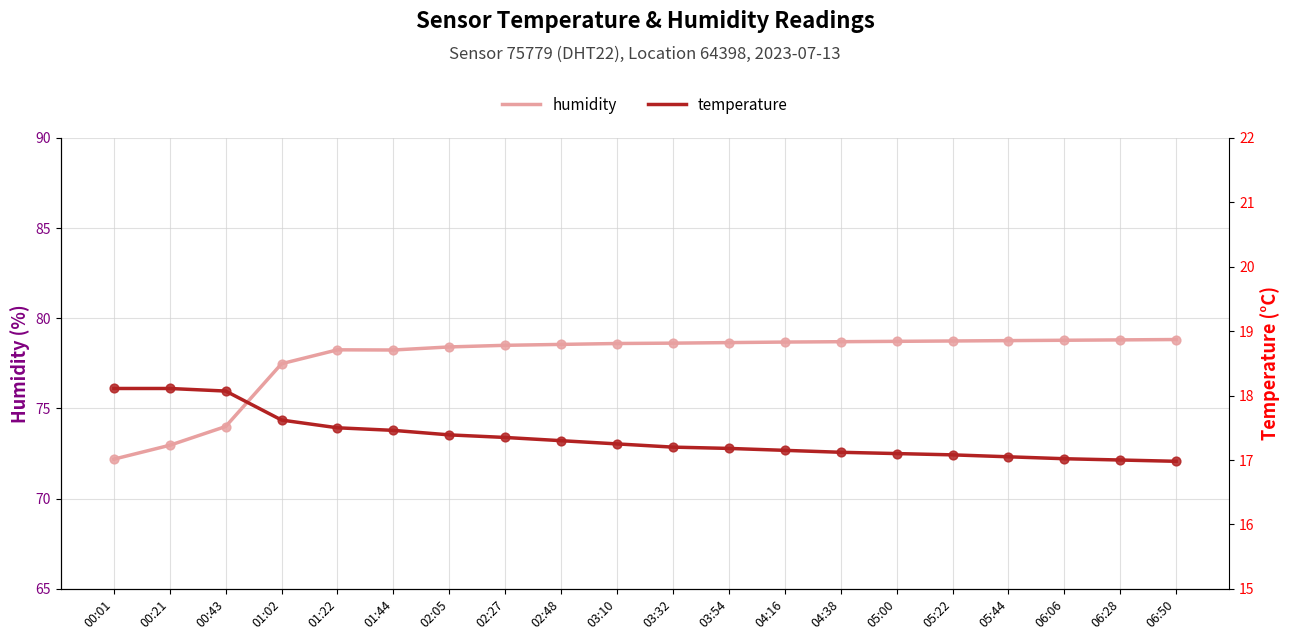

What is the total value across all series at 00:21?

91.1